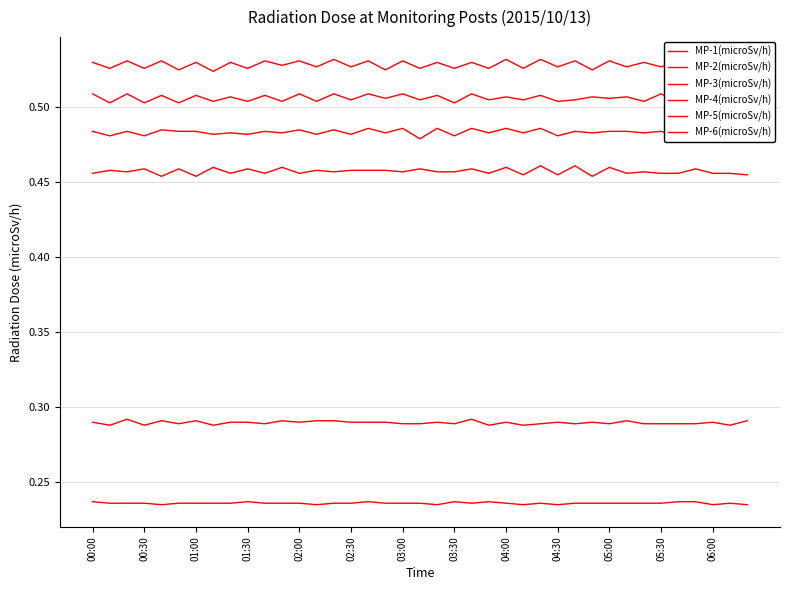

At which category does MP-2(microSv/h) reach its first local peak?

01:00